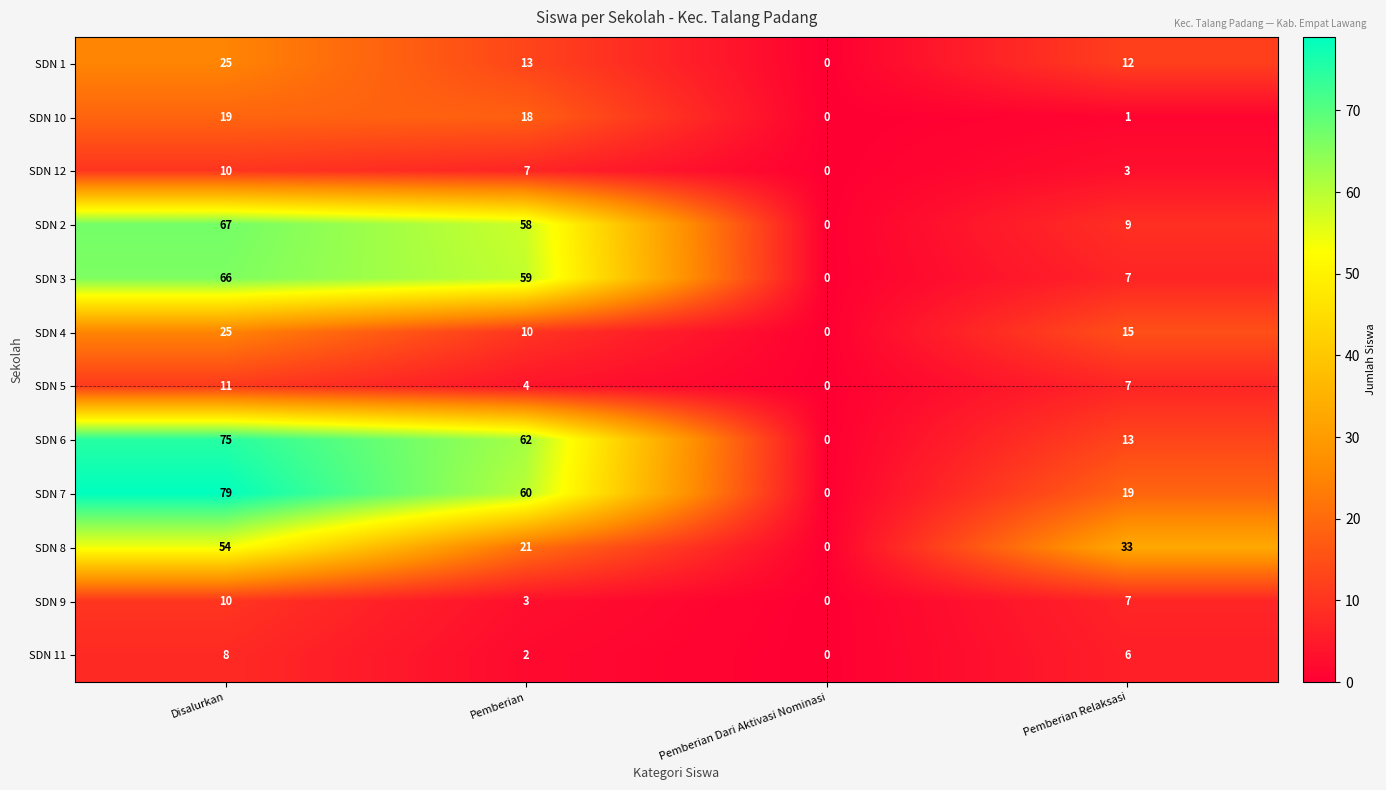

What is the difference between the maximum and minimum values in the SDN 8 series?

54